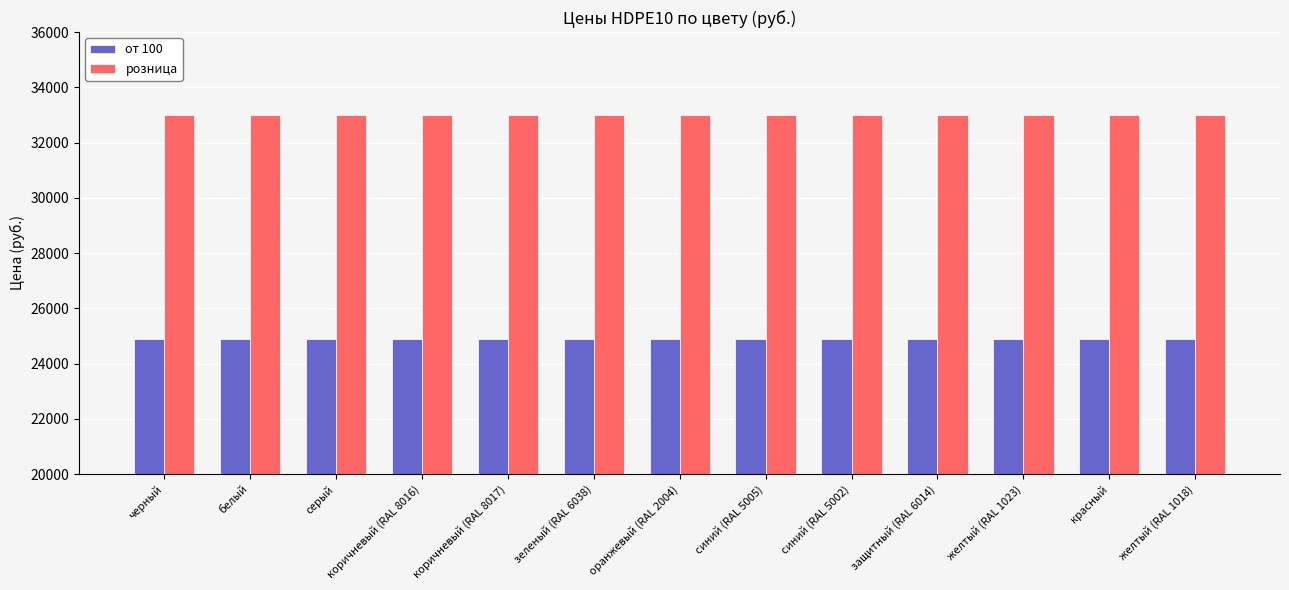

At коричневый (RAL 8016), list the series in order from largest to smallest.

розница, от 100